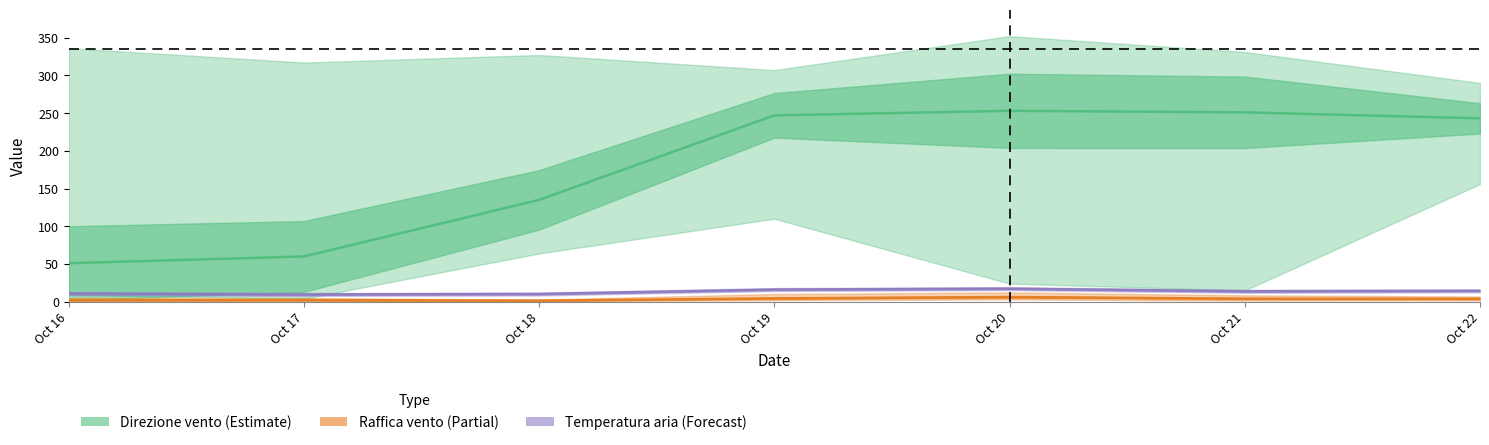

What is the value of the 3rd point from the left?

135